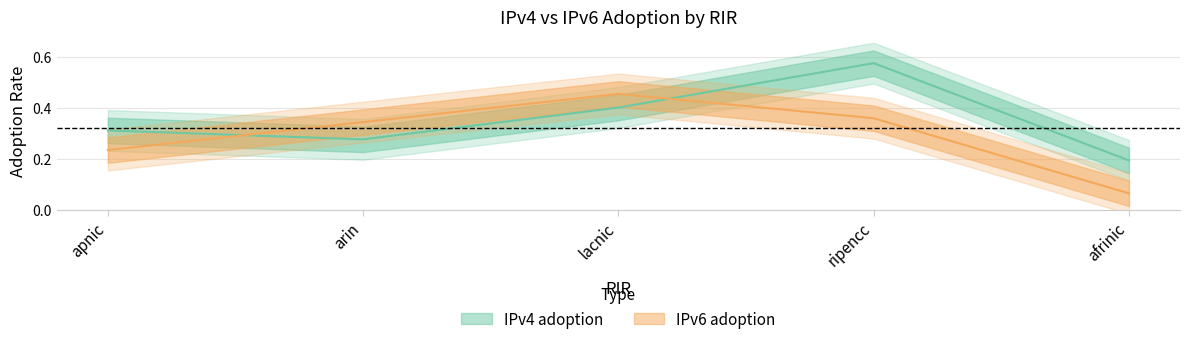

What is the spread (max minus min) of values at arin?

0.1